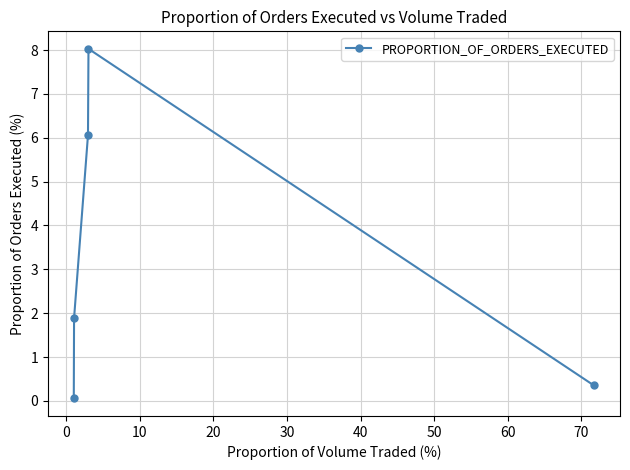

What is the difference between the maximum and minimum values?

8.0